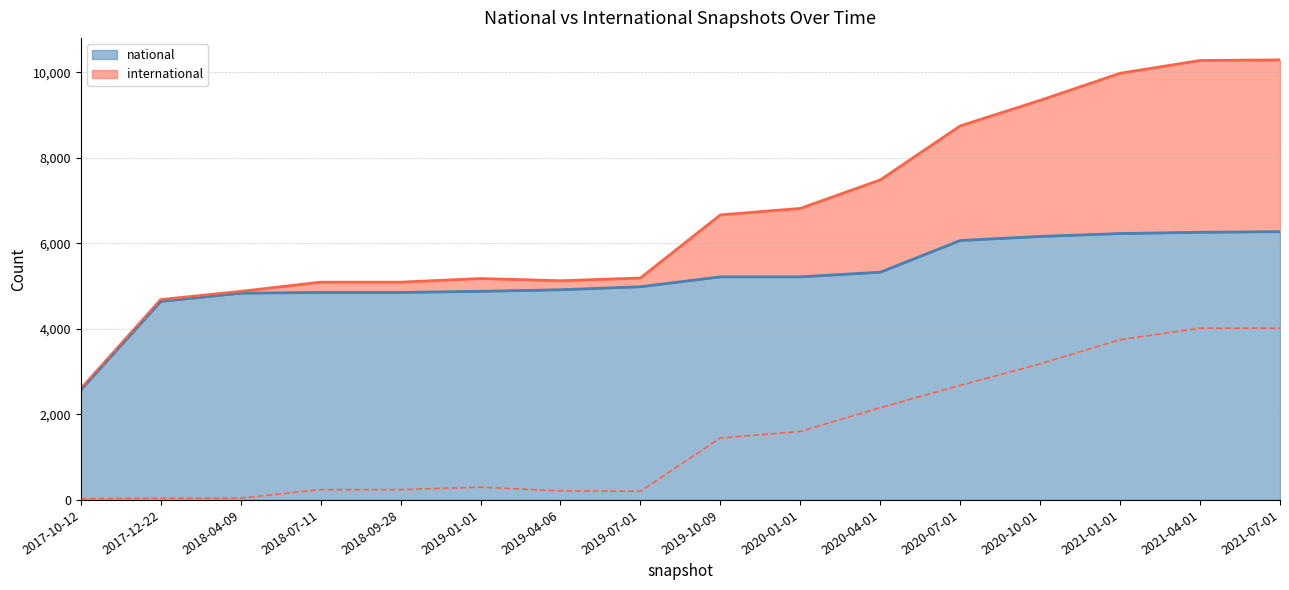

What position from the left is 2020-10-01?

13